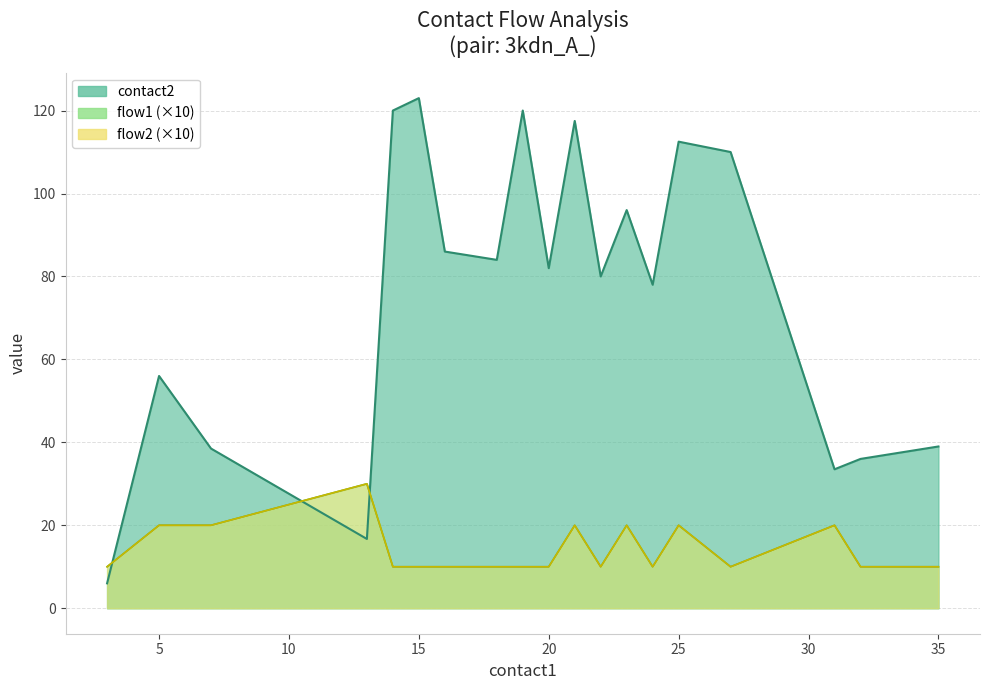

True or false: flow1 and contact2_mean intersect in this chart.

False